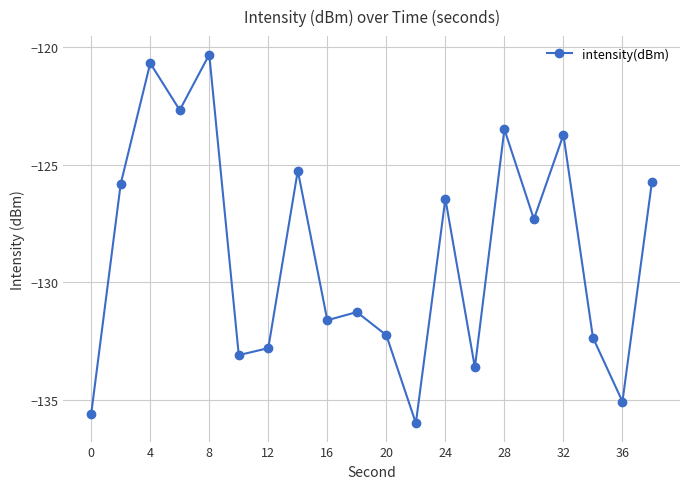

What is the difference between the maximum and minimum values?

15.7